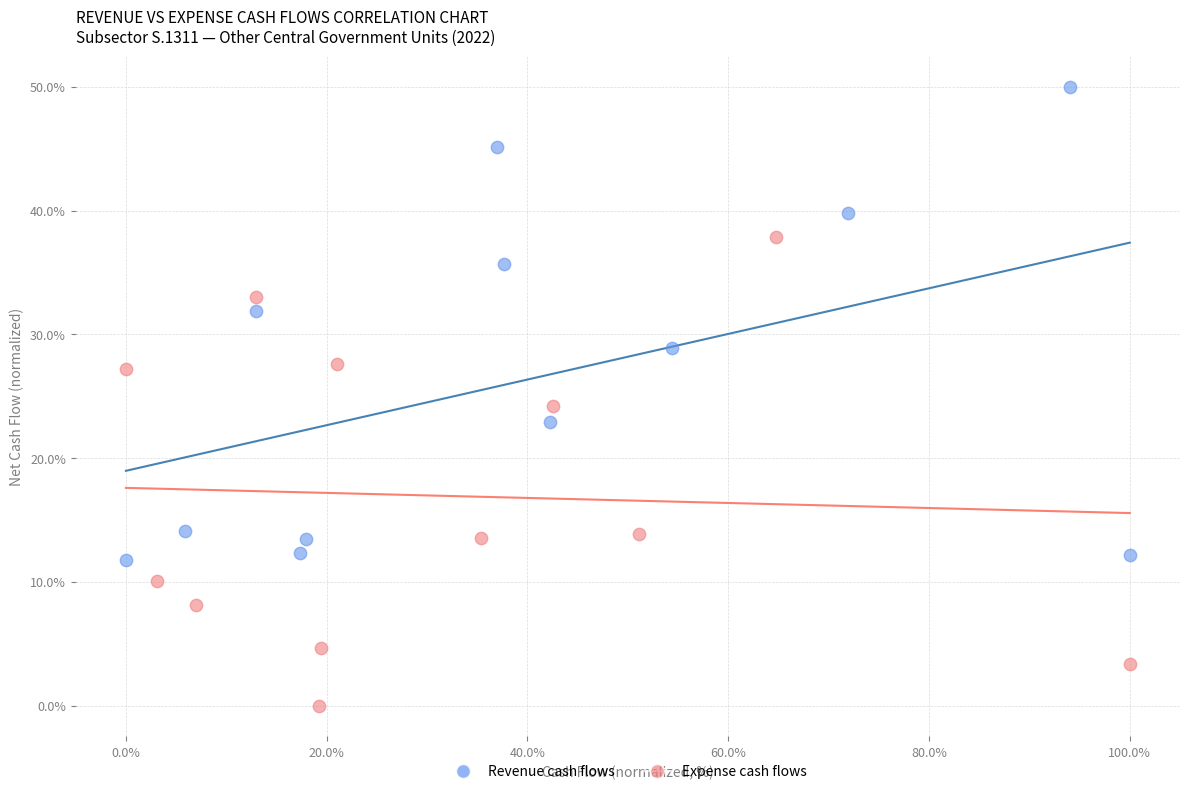

Which series reaches the maximum Y coordinate?

Revenue cash flows